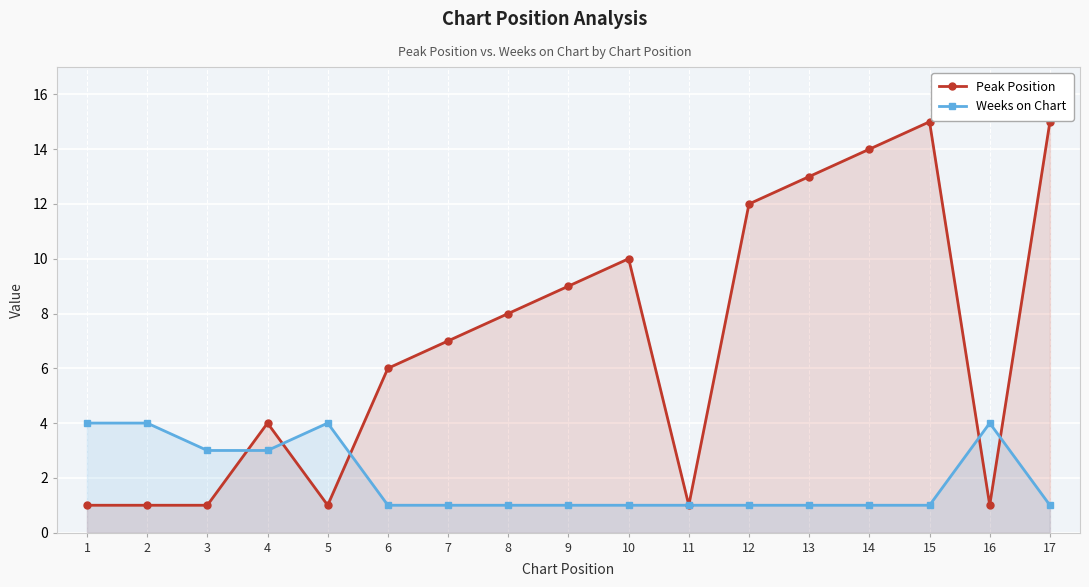

What is the total value across all series at 3?

4